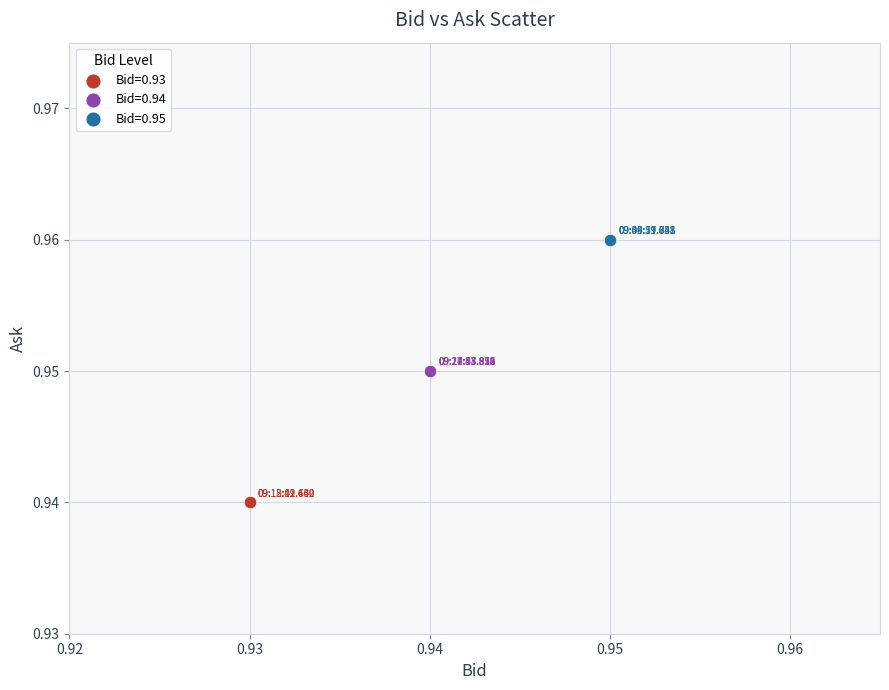

Which series contains the highest Y value?

Bid=0.95